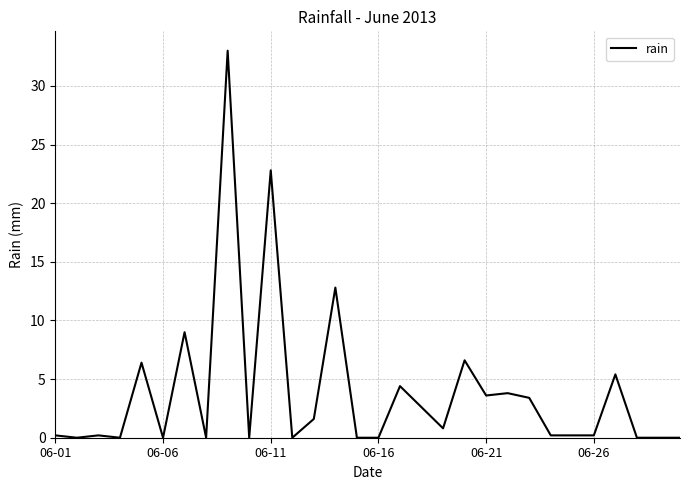

What is the maximum value shown in the chart?

33.0